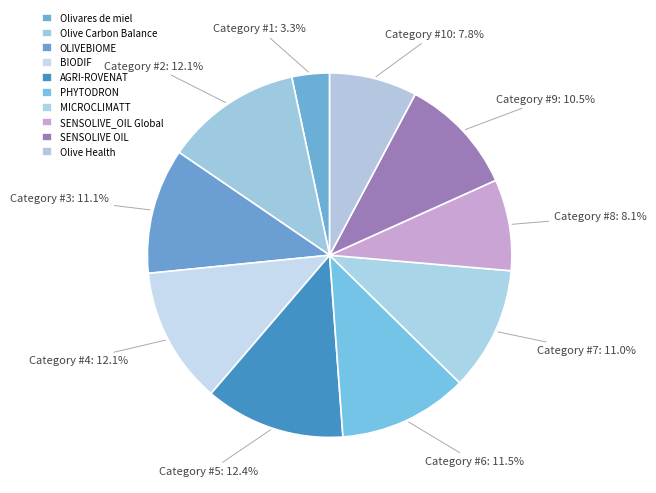

To the nearest percent, what portion does Olive Carbon Balance represent?

12%